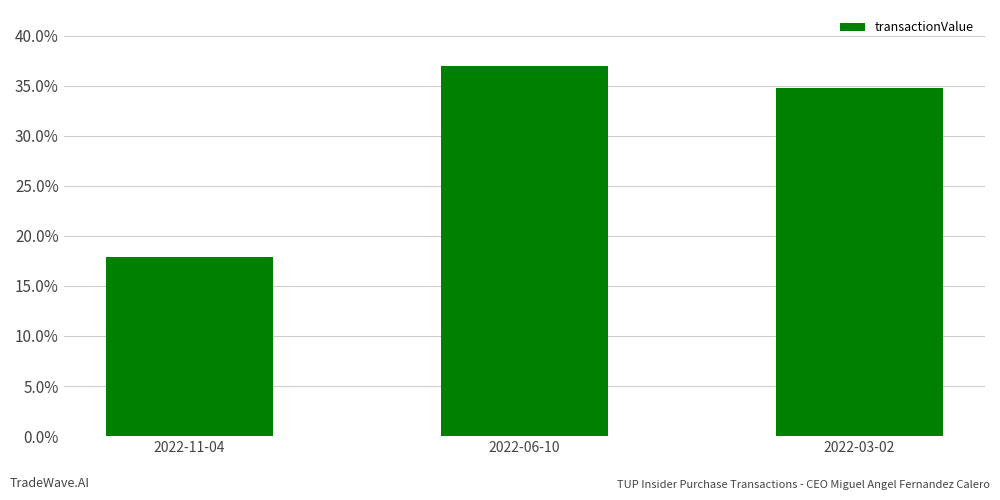

List the labels in order of value, smallest first.

2022-11-04, 2022-03-02, 2022-06-10